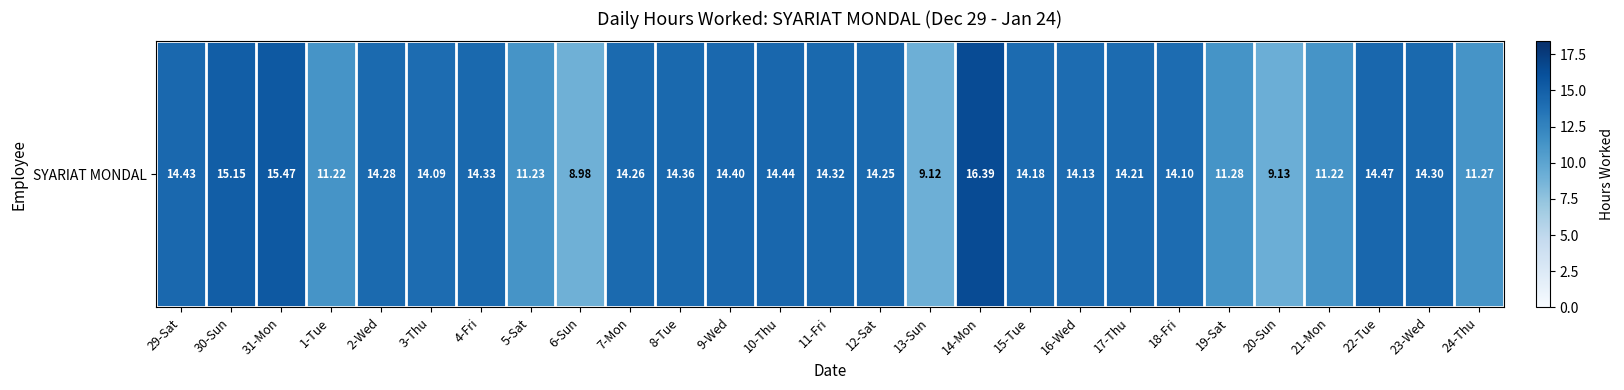

At which label does the data first exceed 14?

29-Sat